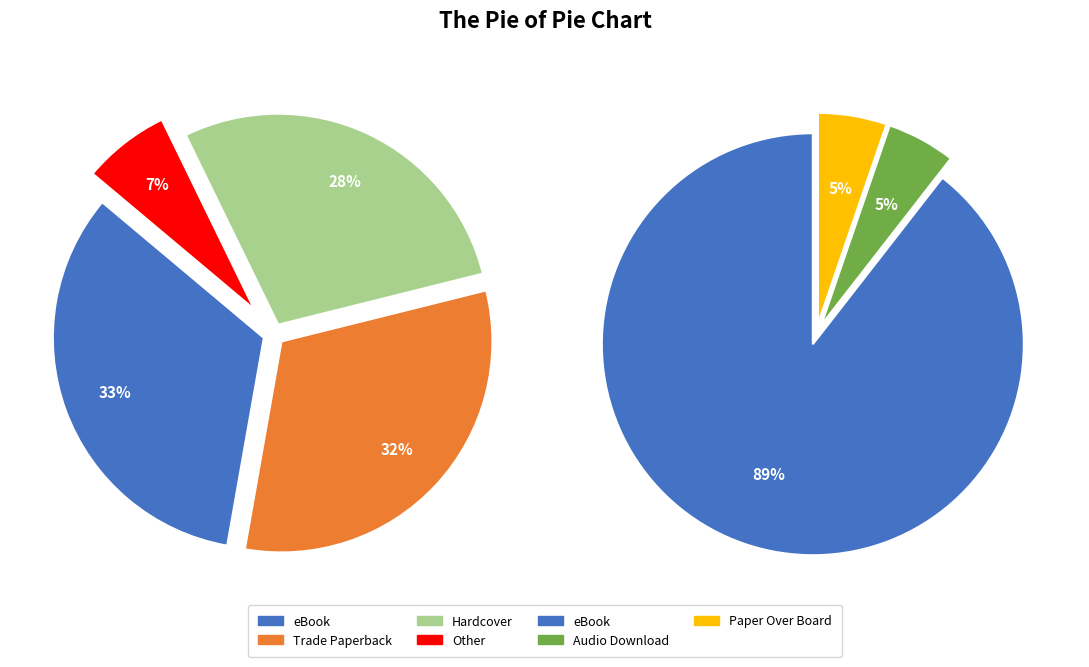

To the nearest percent, what is the average slice percentage?

25%